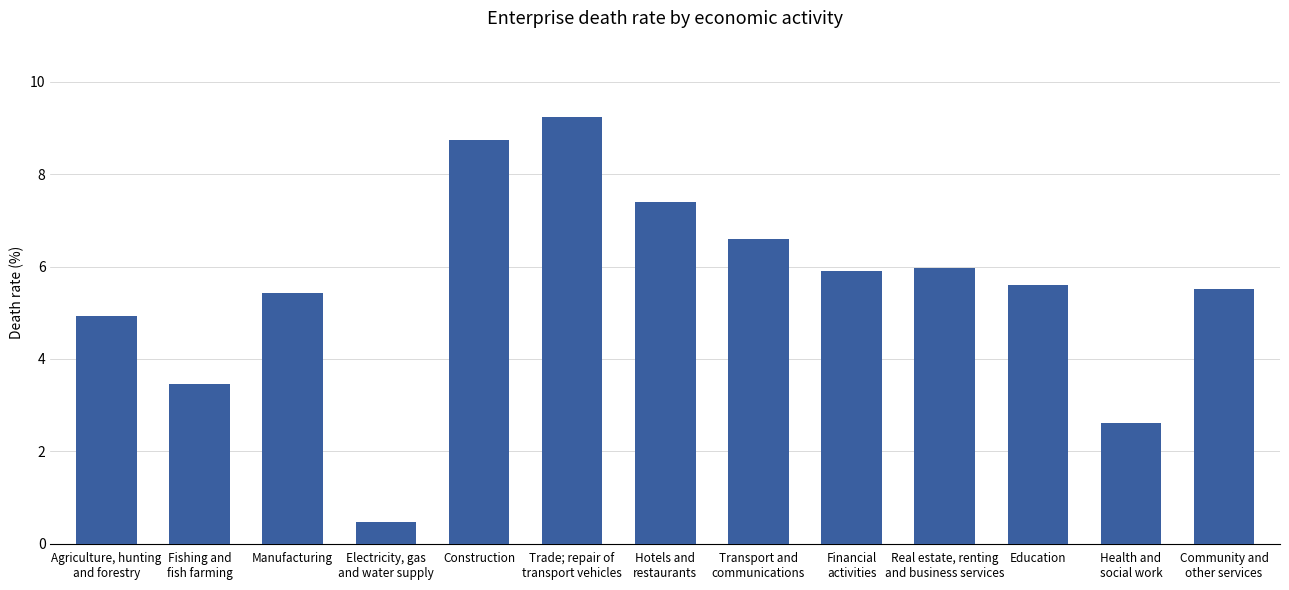

What is the label of the 9th bar from the left?

Financial
activities